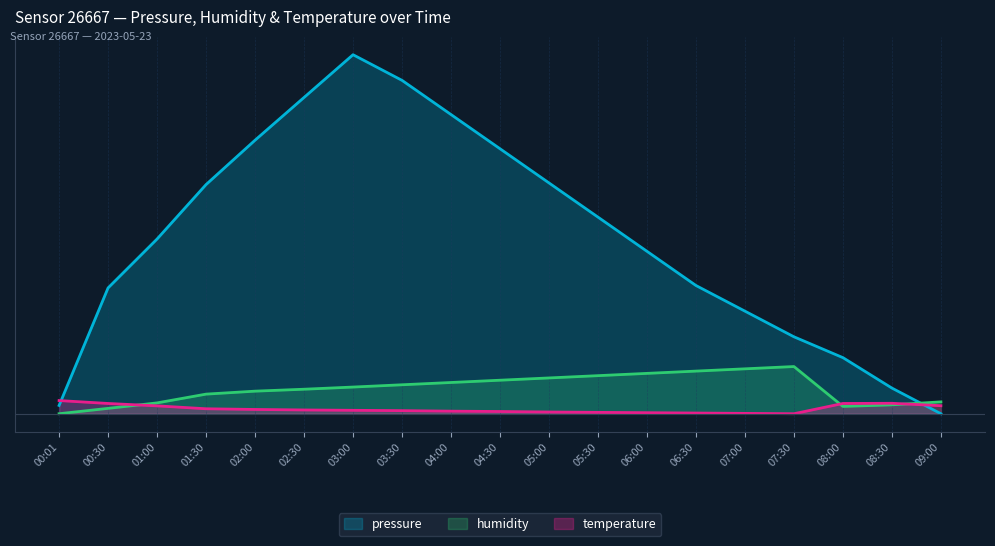

How many interior local peaks does the pressure series have?

1